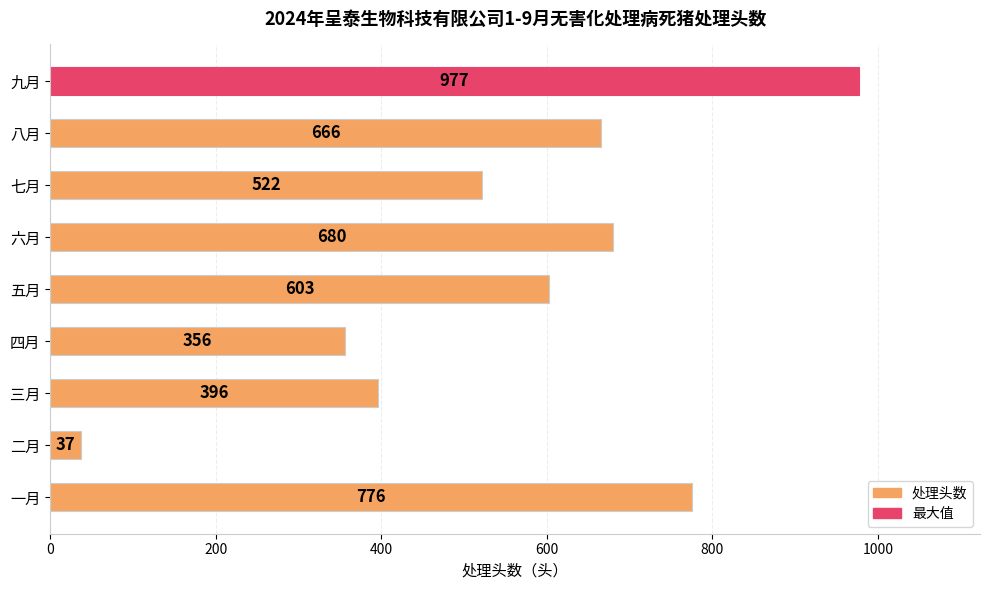

The value at 八月 is 666. True or false?

True